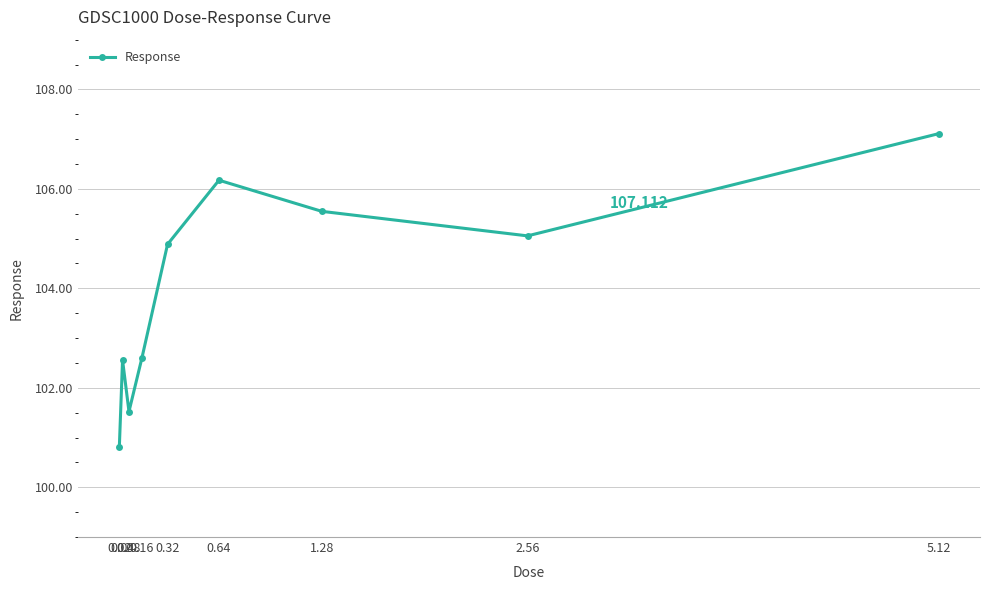

The chart shows a value of 102.6 at 0.04. True or false?

True